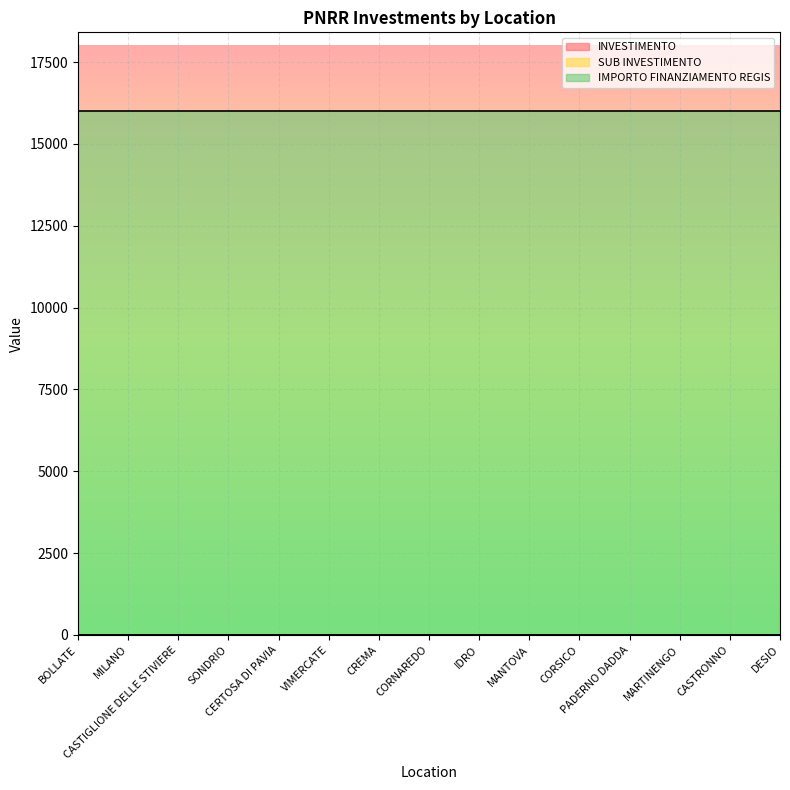

Reading left to right, extract all data points from this chart.

INVESTIMENTO: 3.2	3.2	3.2	3.2	3.2	3.2	3.2	3.2	3.2	3.2	3.2	3.2	3.2	3.2	3.2
SUB INVESTIMENTO: 3.2	3.2	3.2	3.2	3.2	3.2	3.2	3.2	3.2	3.2	3.2	3.2	3.2	3.2	3.2
IMPORTO FINANZIAMENTO REGIS: 16000.0	16000.0	16000.0	16000.0	16000.0	16000.0	16000.0	16000.0	16000.0	16000.0	16000.0	16000.0	16000.0	16000.0	16000.0